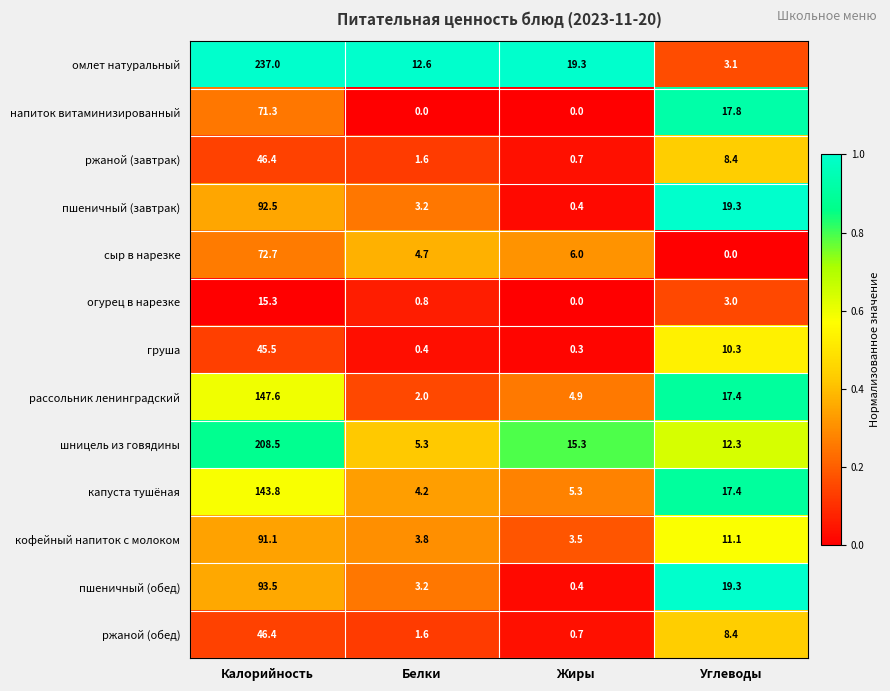

Between Белки and Жиры, which series saw the biggest shift?

шницель из говядины